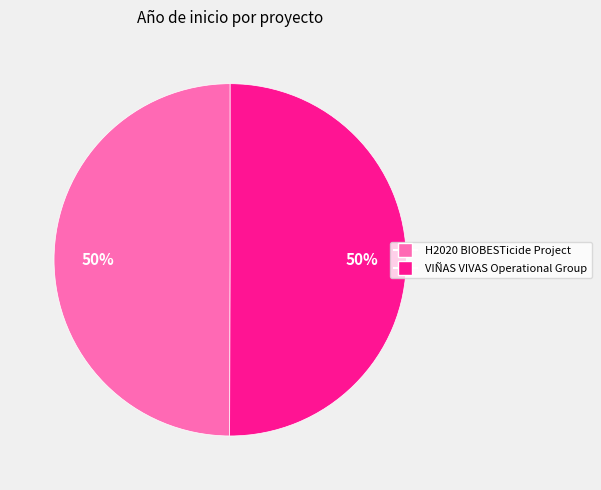

Combined, do H2020 BIOBESTicide Project and VIÑAS VIVAS Operational Group account for over 50%?

Yes